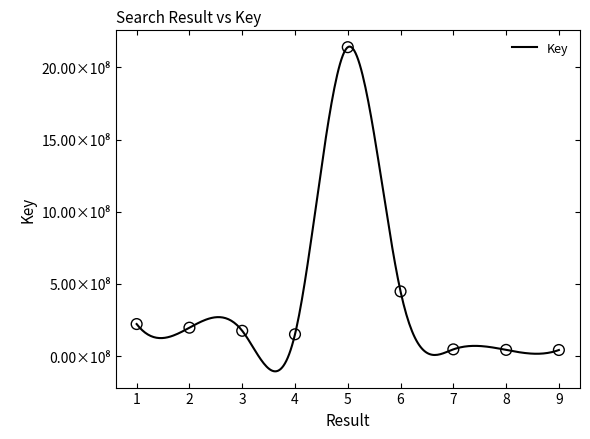

Which has a higher value, 3 or 9?

3